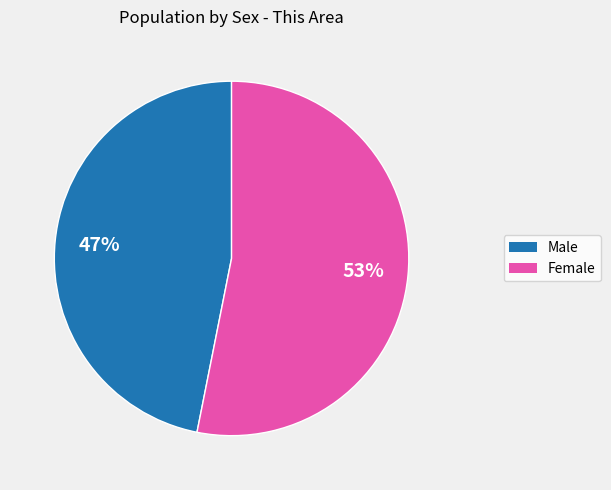

True or false: Female accounts for 63% of the total.

False